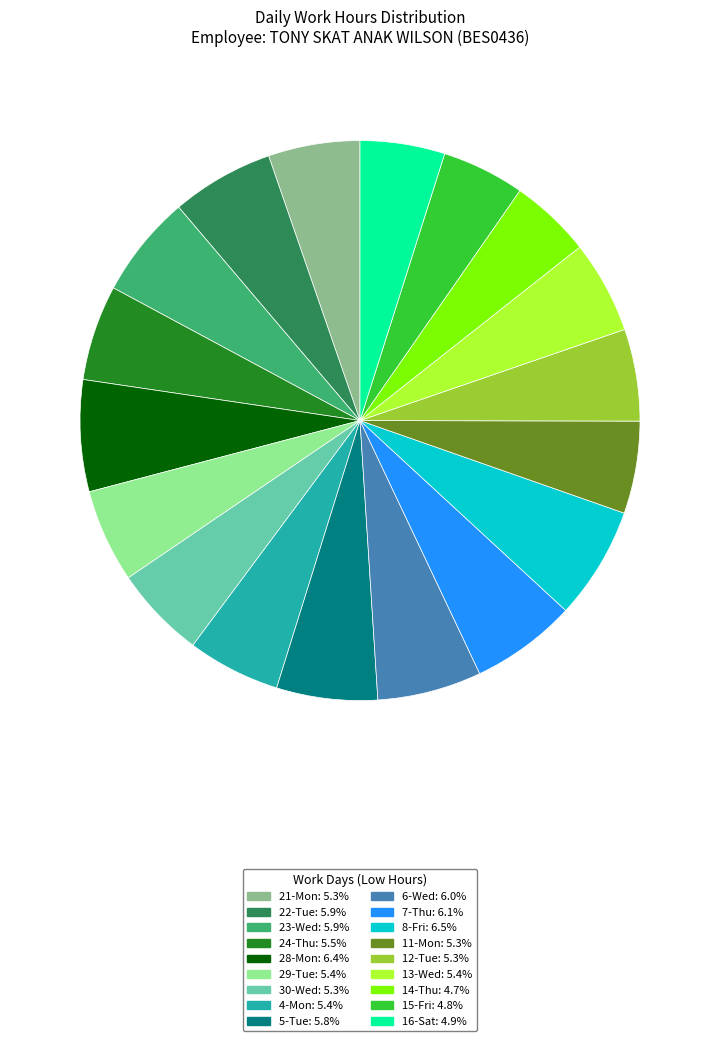

How many segments does this pie chart have?

18